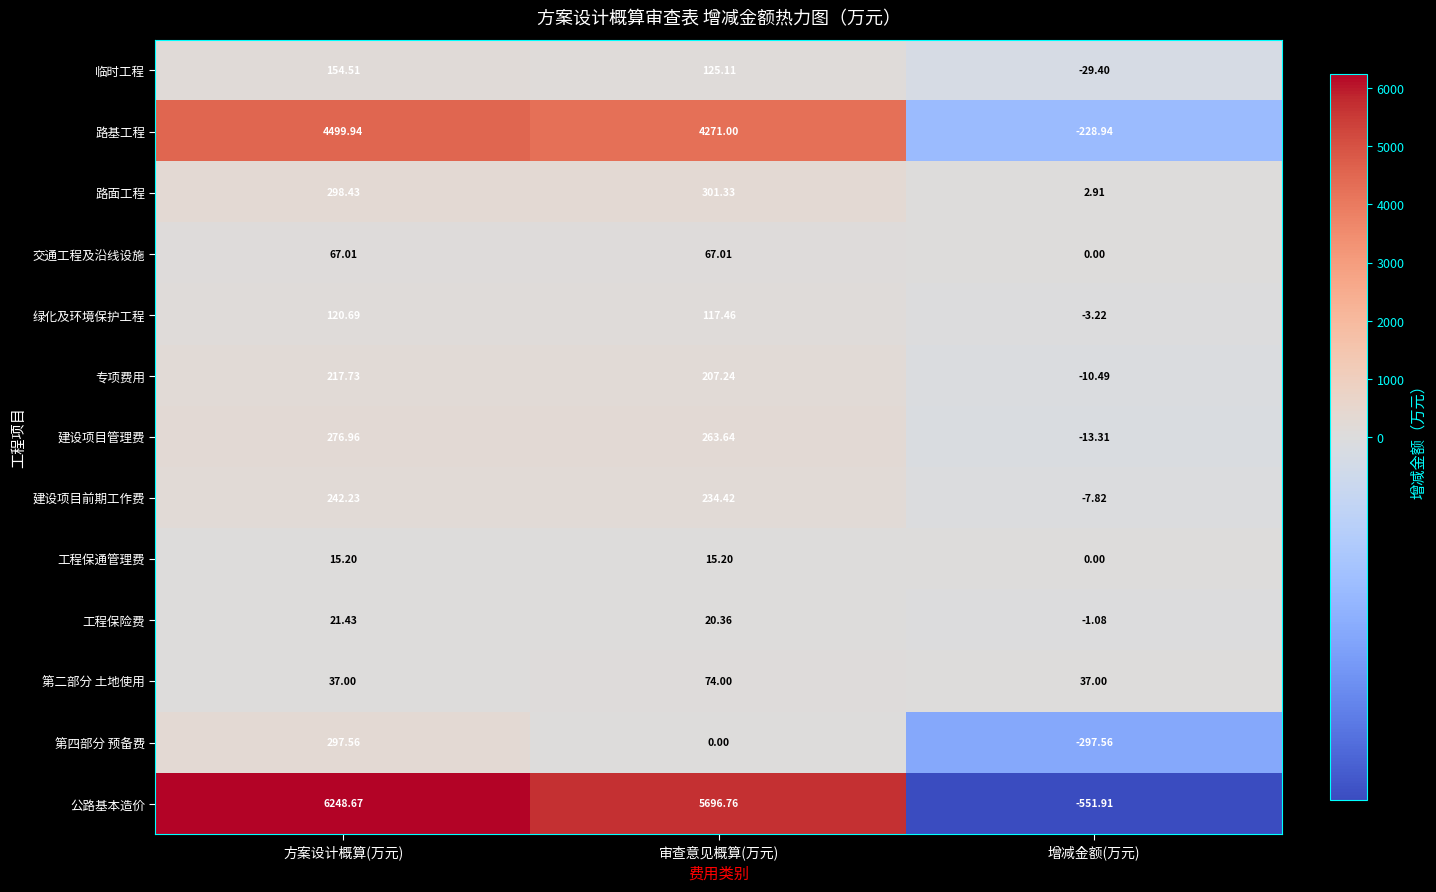

Where does the 绿化及环境保护工程 series first go above 117?

方案设计概算(万元)